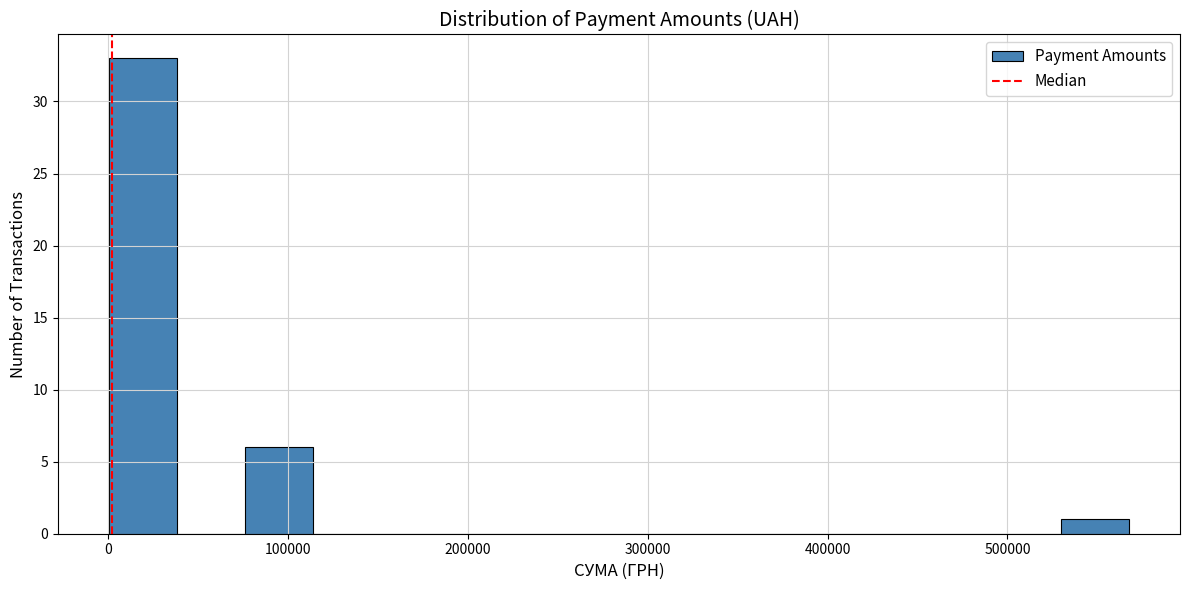

Around what value on the x-axis is the tallest bar? Give the approximate position of its centre, as read against the axis.

20000